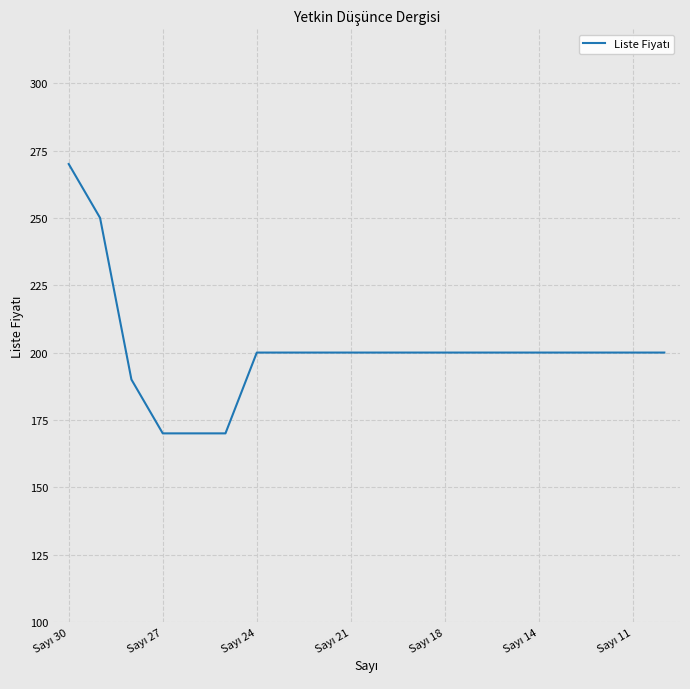

What is the greatest value displayed?

270